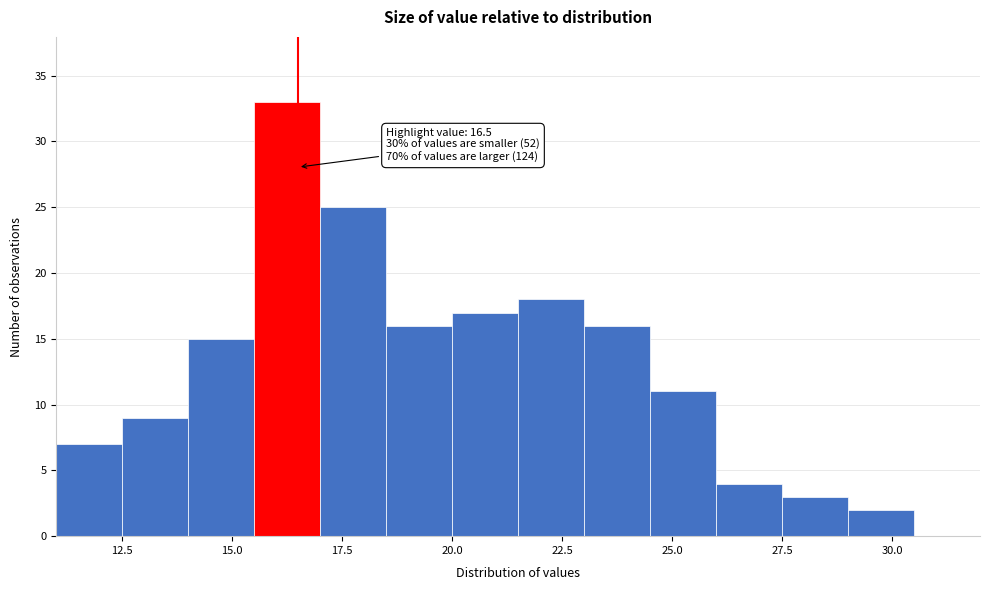

Around what value on the x-axis is the tallest bar? Give the approximate position of its centre, as read against the axis.

16.5